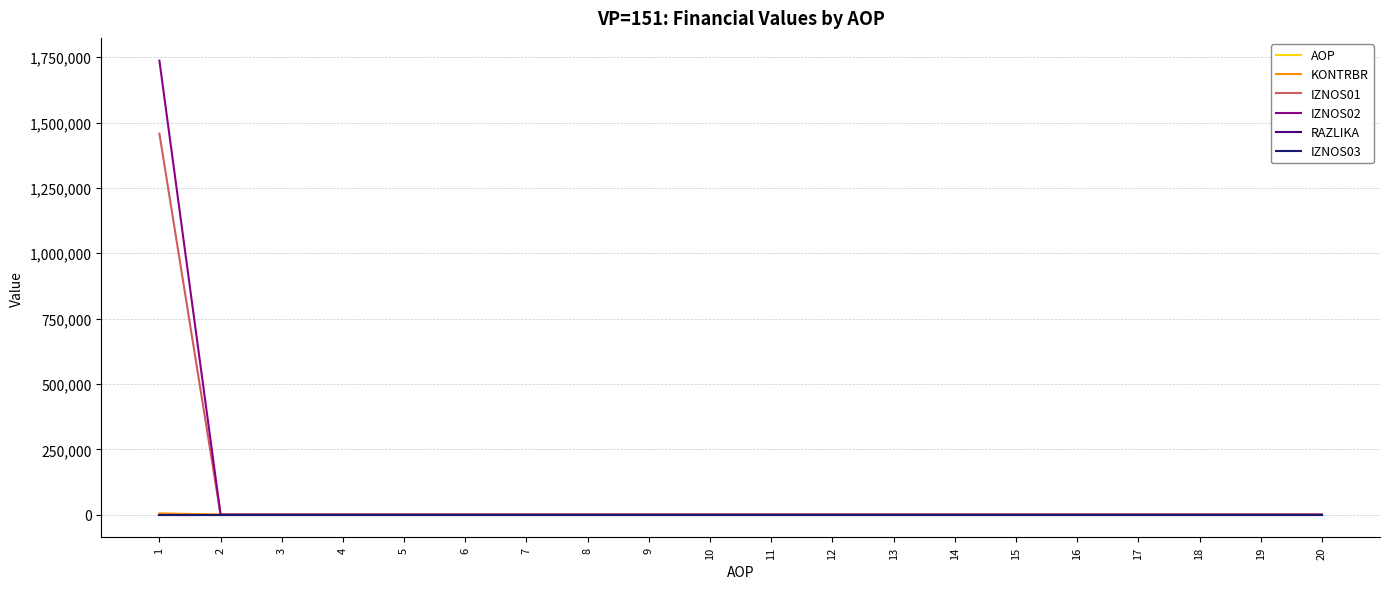

Does the chart have visible grid lines?

Yes